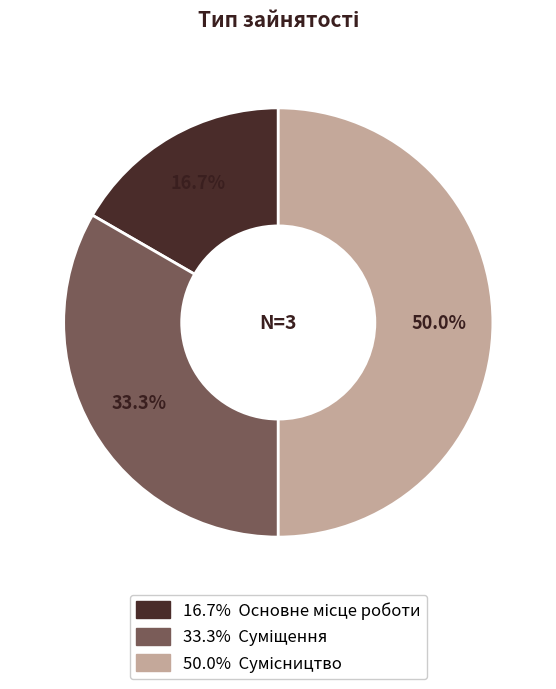

How many slices are in this pie chart?

3